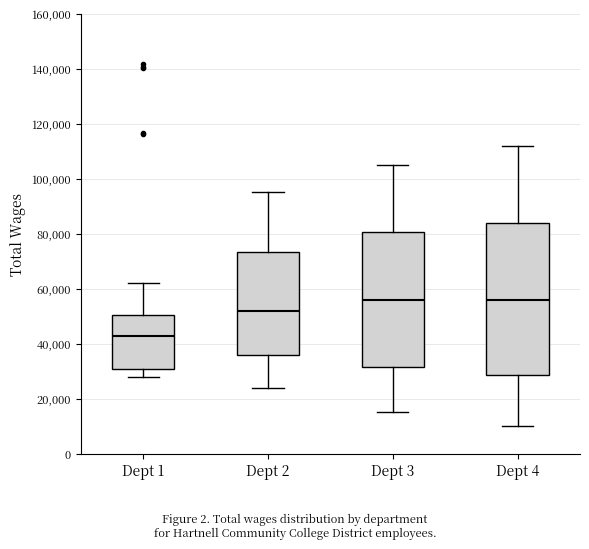

Reading left to right, read every box against the y-axis: the position of its median line, the range the box covers, and the ends of its whiskers. The values are not printed on the chart, so give them approximately, as read against the axis.

Dept 1: median 42000, box 30000 to 50000, whiskers 28000 to 62000
Dept 2: median 52000, box 36000 to 74000, whiskers 24000 to 96000
Dept 3: median 56000, box 32000 to 80000, whiskers 16000 to 106000
Dept 4: median 56000, box 28000 to 84000, whiskers 10000 to 112000